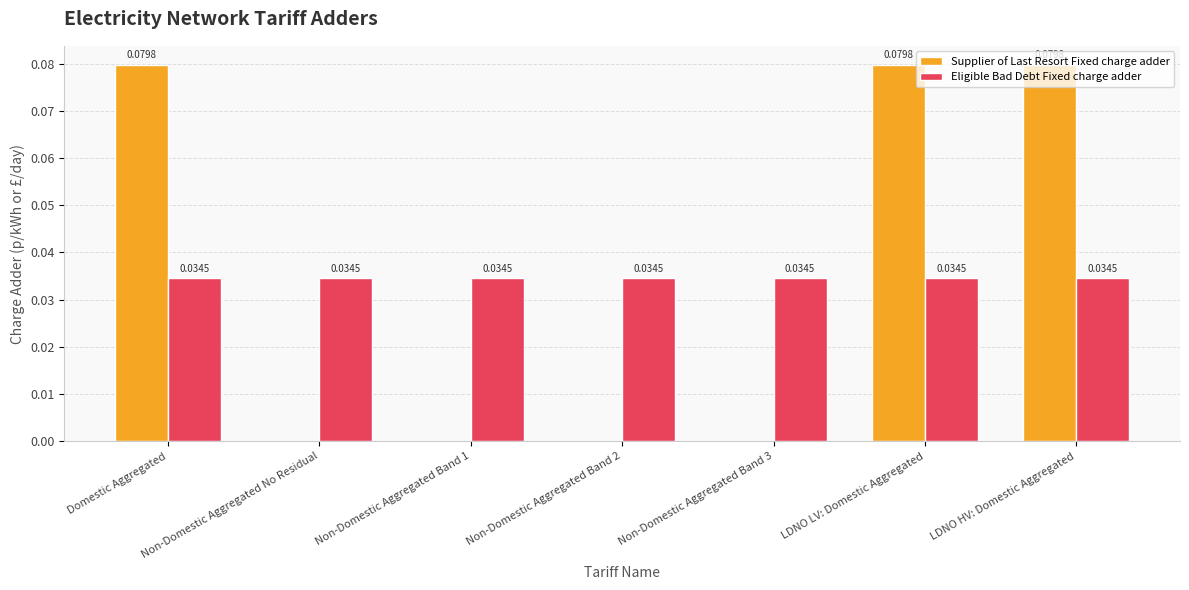

What is the sum of all Eligible Bad Debt Fixed charge adder values?

0.2